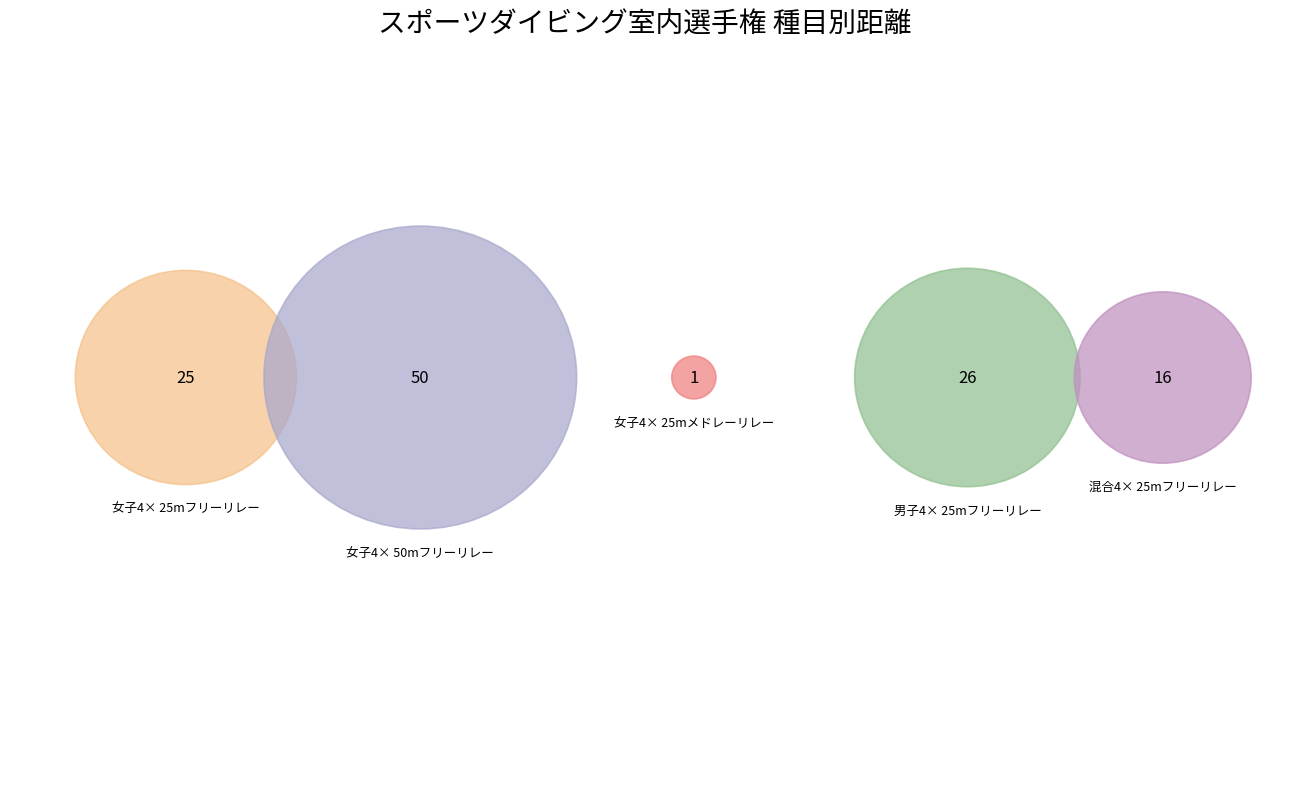

The 男子4× 25mフリーリレー slice represents 28% of the pie. True or false?

False